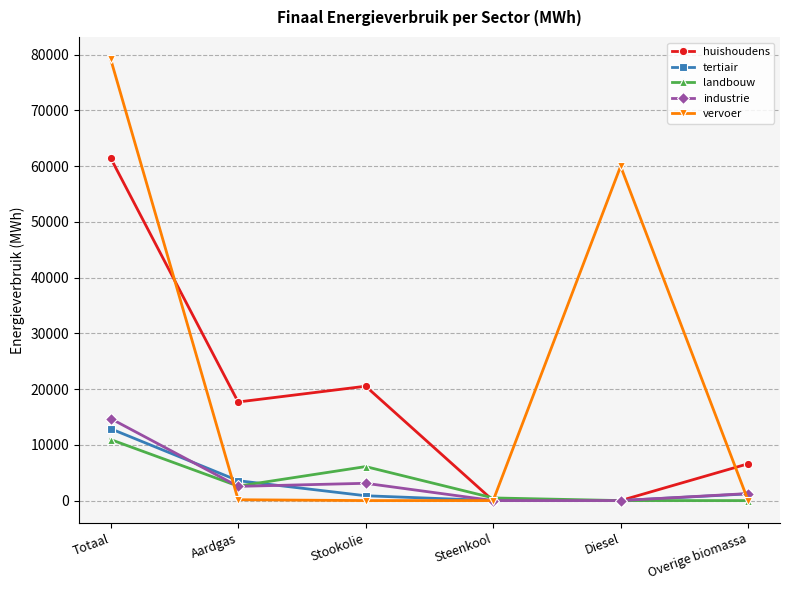

Which series has the largest total across all categories?

vervoer